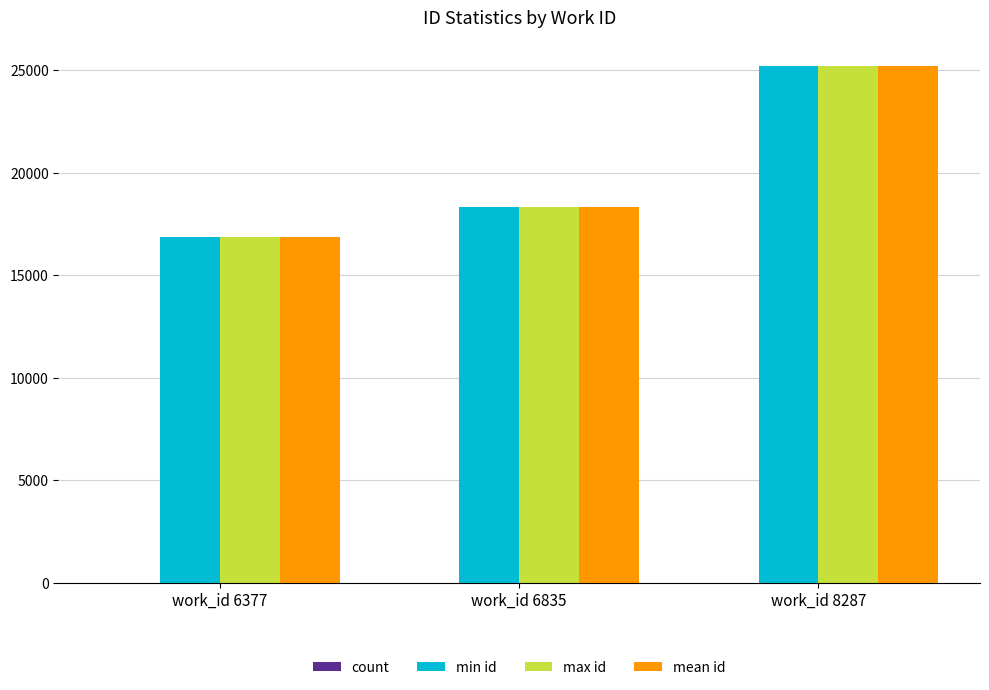

Which series changed the most between work_id 6835 and work_id 8287?

min id